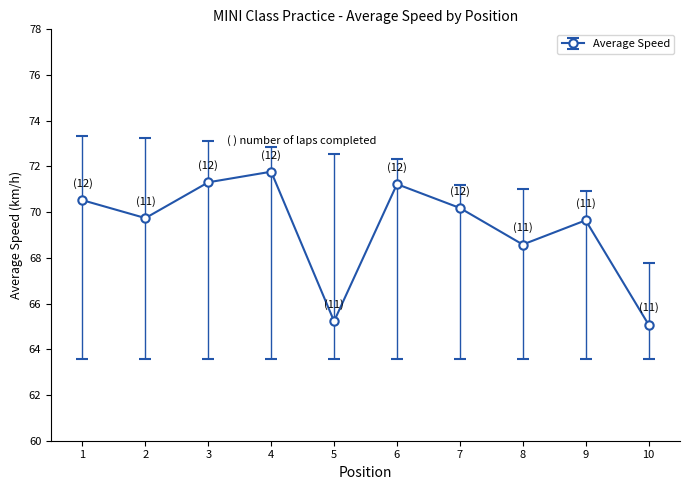

What is the minimum value shown in the chart?

65.1